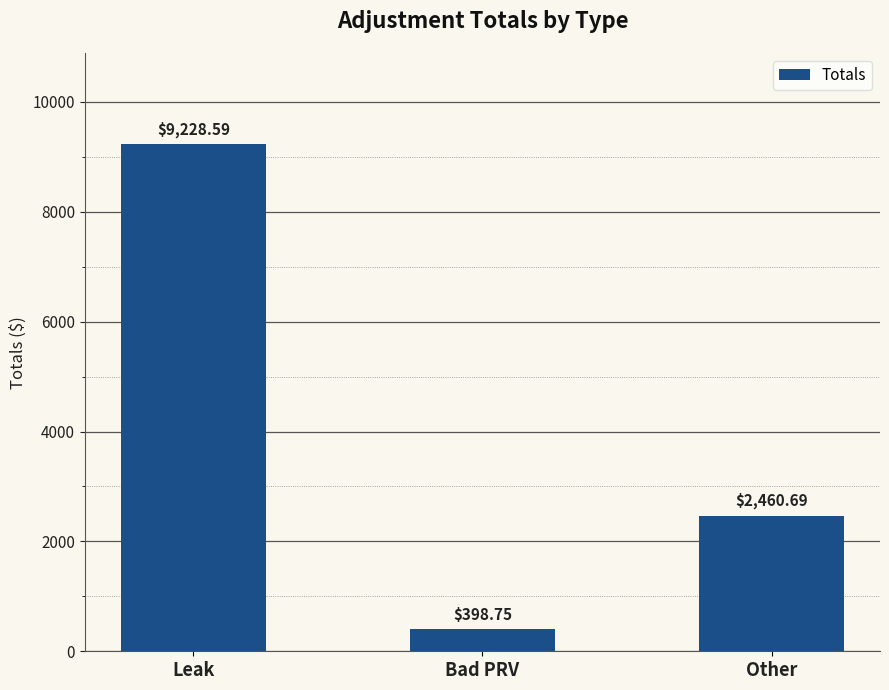

Is it true that the value at Leak is 9228.6?

True